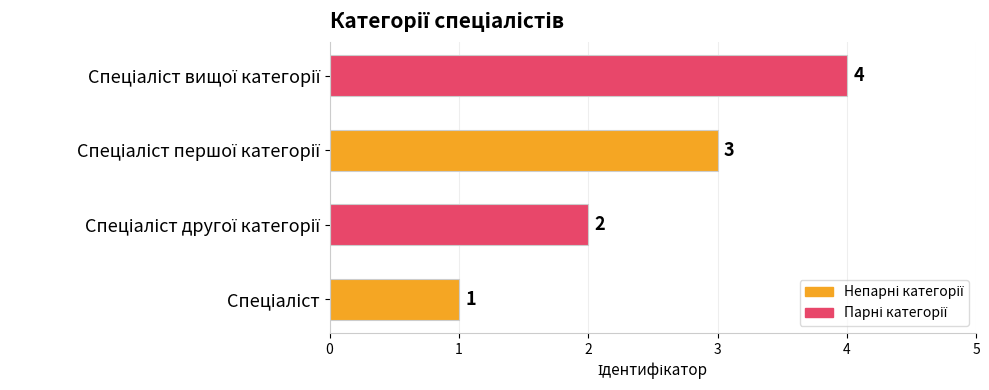

How many values are between 2 and 4?

3